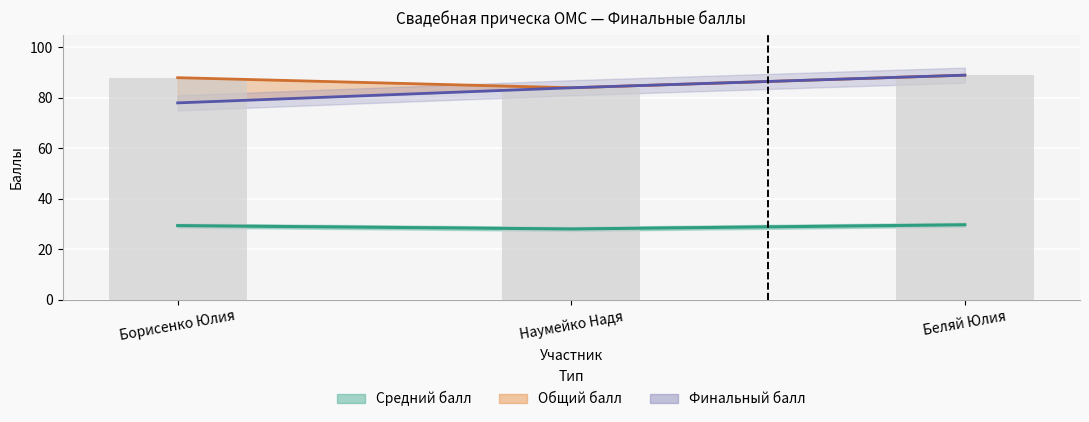

What position from the right is Наумейко Надя?

2